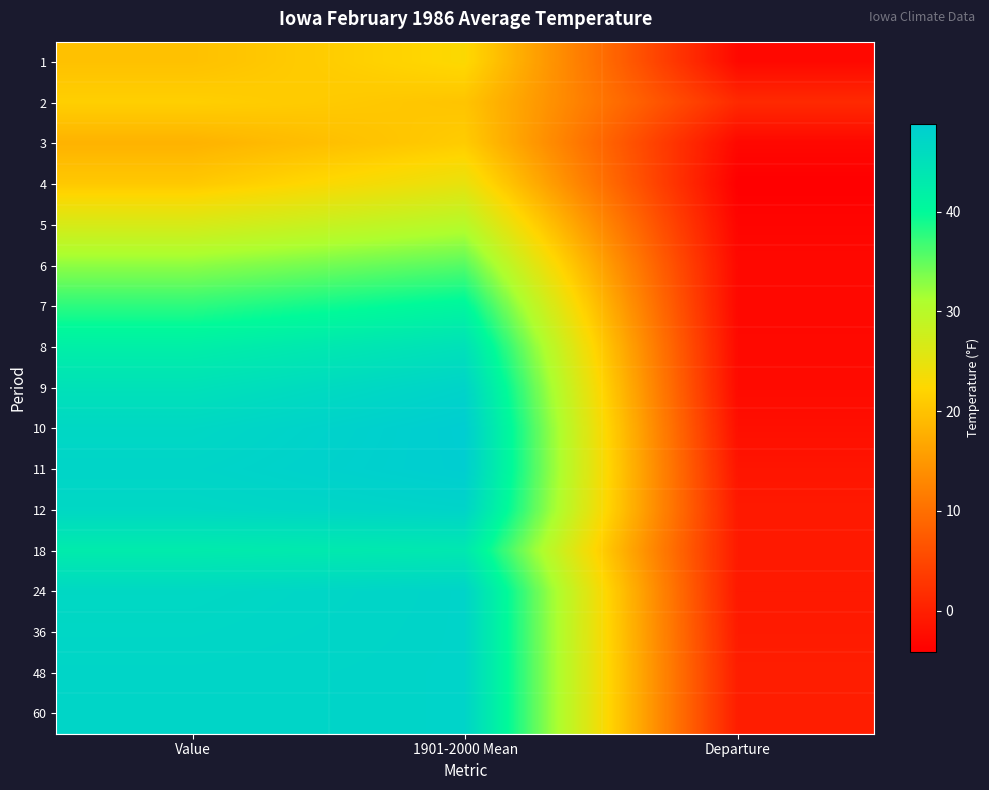

What is the minimum value shown in the chart?

-4.1